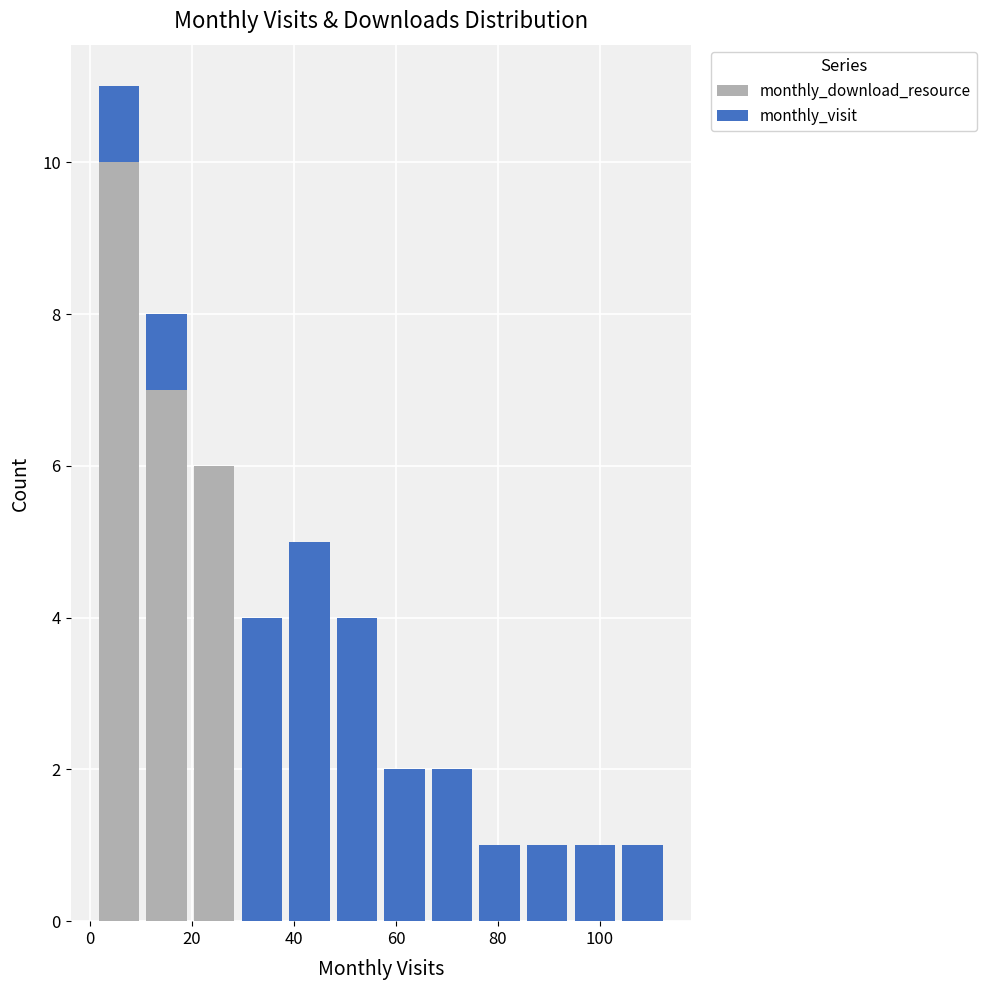

Which range on the x-axis has the tallest stacked bar (by total height)?

2 to 10